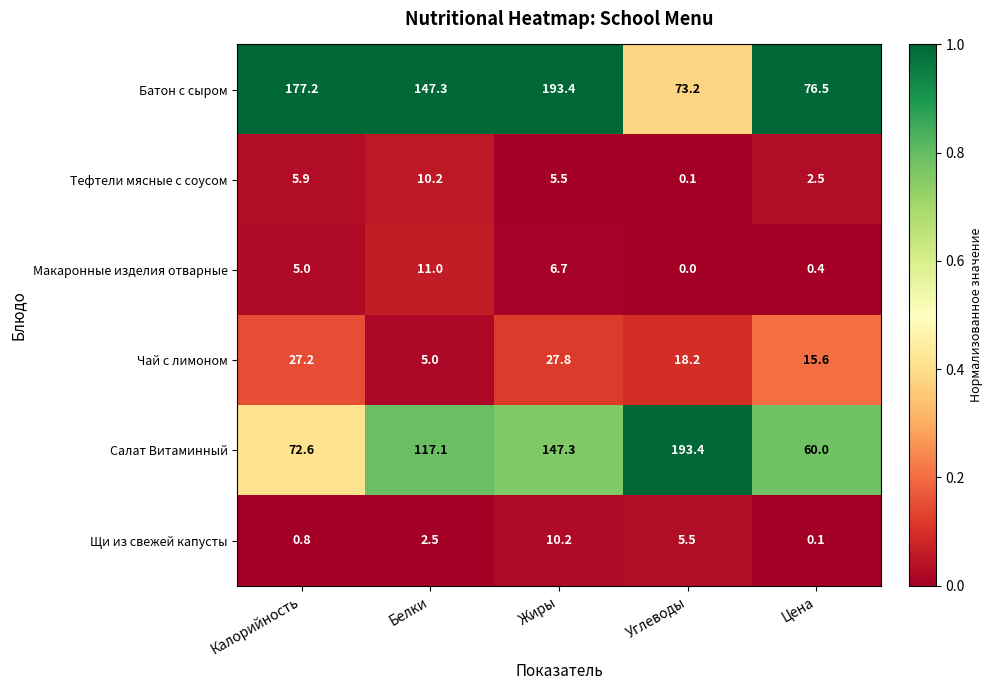

Is it true that Макаронные изделия отварные equals 4.2 at Жиры?

False